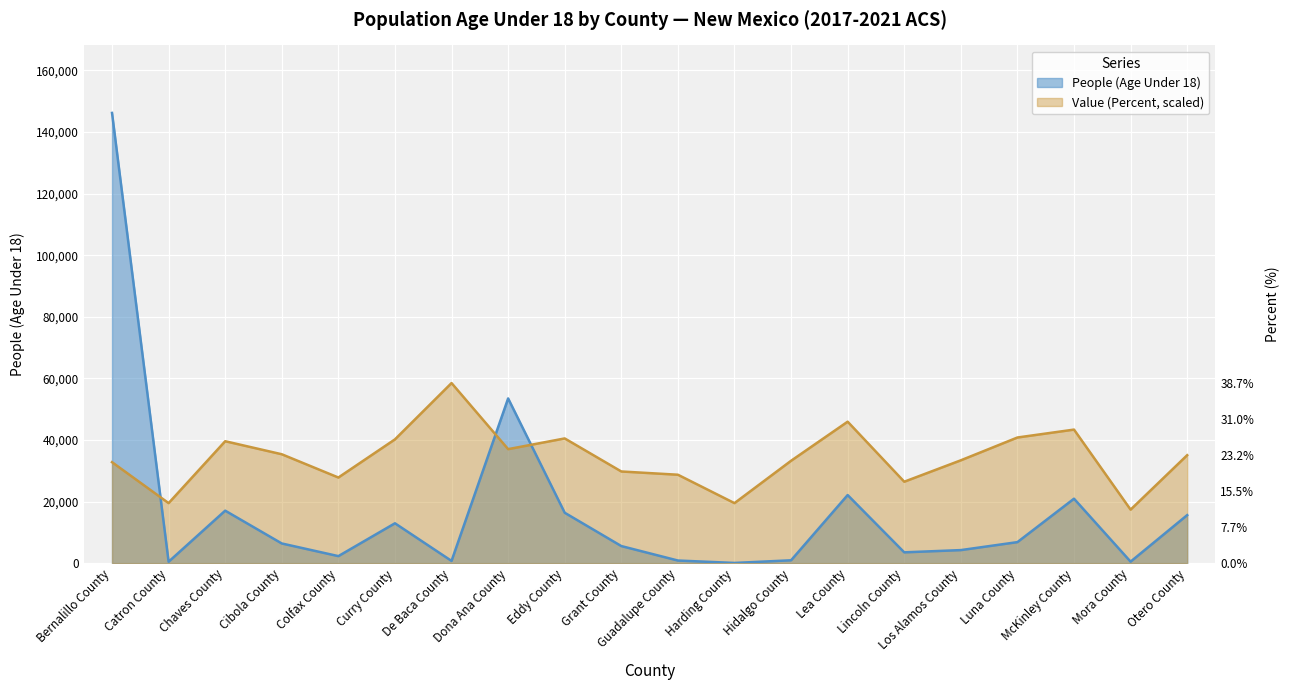

Where is the first local maximum for People (Age Under 18)?

Chaves County